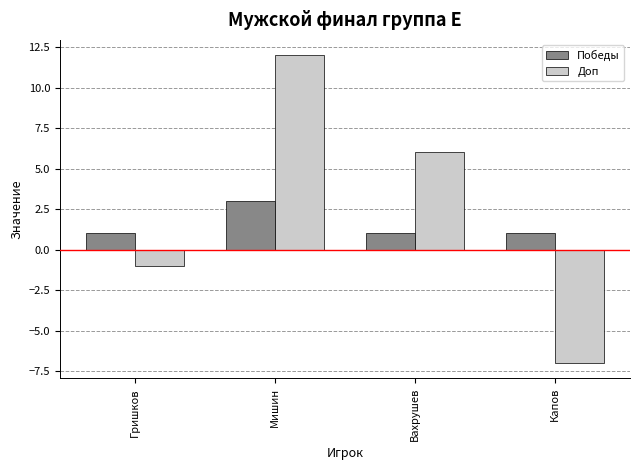

Reading left to right, extract all data points from this chart.

Победы: 1	3	1	1
Доп: -1	12	6	-7